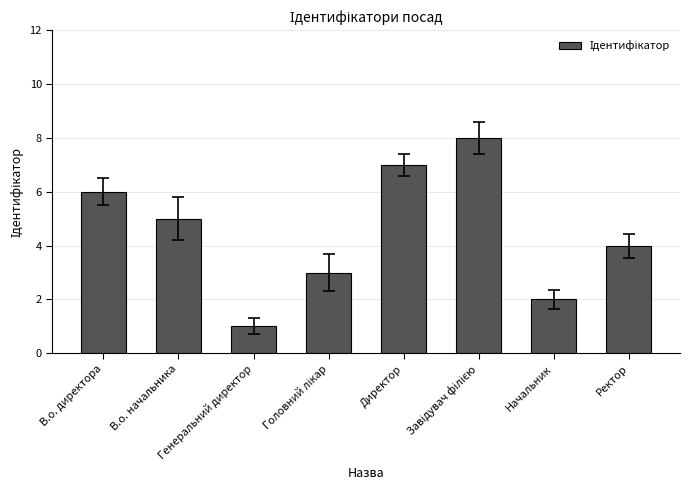

At which category does the chart reach its minimum across all series?

Генеральний директор